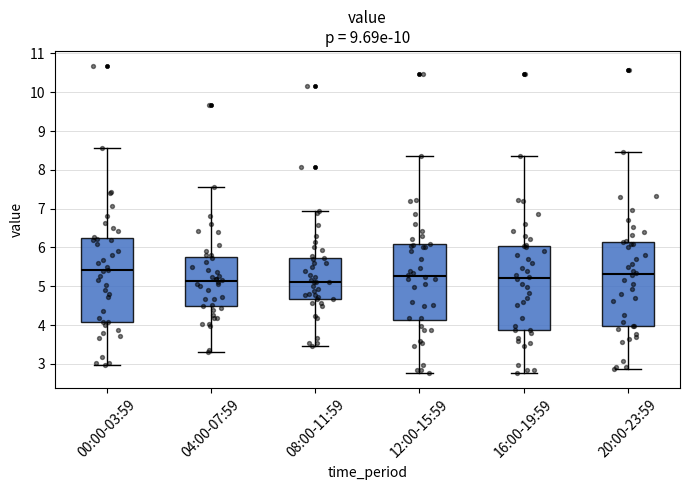

Reading left to right, read every box against the y-axis: the position of its median line, the range the box covers, and the ends of its whiskers. The values are not printed on the chart, so give them approximately, as read against the axis.

00:00-03:59: median 5.4, box 4.1 to 6.2, whiskers 3.0 to 8.6
04:00-07:59: median 5.1, box 4.5 to 5.7, whiskers 3.3 to 7.6
08:00-11:59: median 5.1, box 4.7 to 5.7, whiskers 3.5 to 6.9
12:00-15:59: median 5.3, box 4.1 to 6.1, whiskers 2.8 to 8.4
16:00-19:59: median 5.2, box 3.9 to 6.0, whiskers 2.8 to 8.4
20:00-23:59: median 5.3, box 4.0 to 6.1, whiskers 2.9 to 8.5